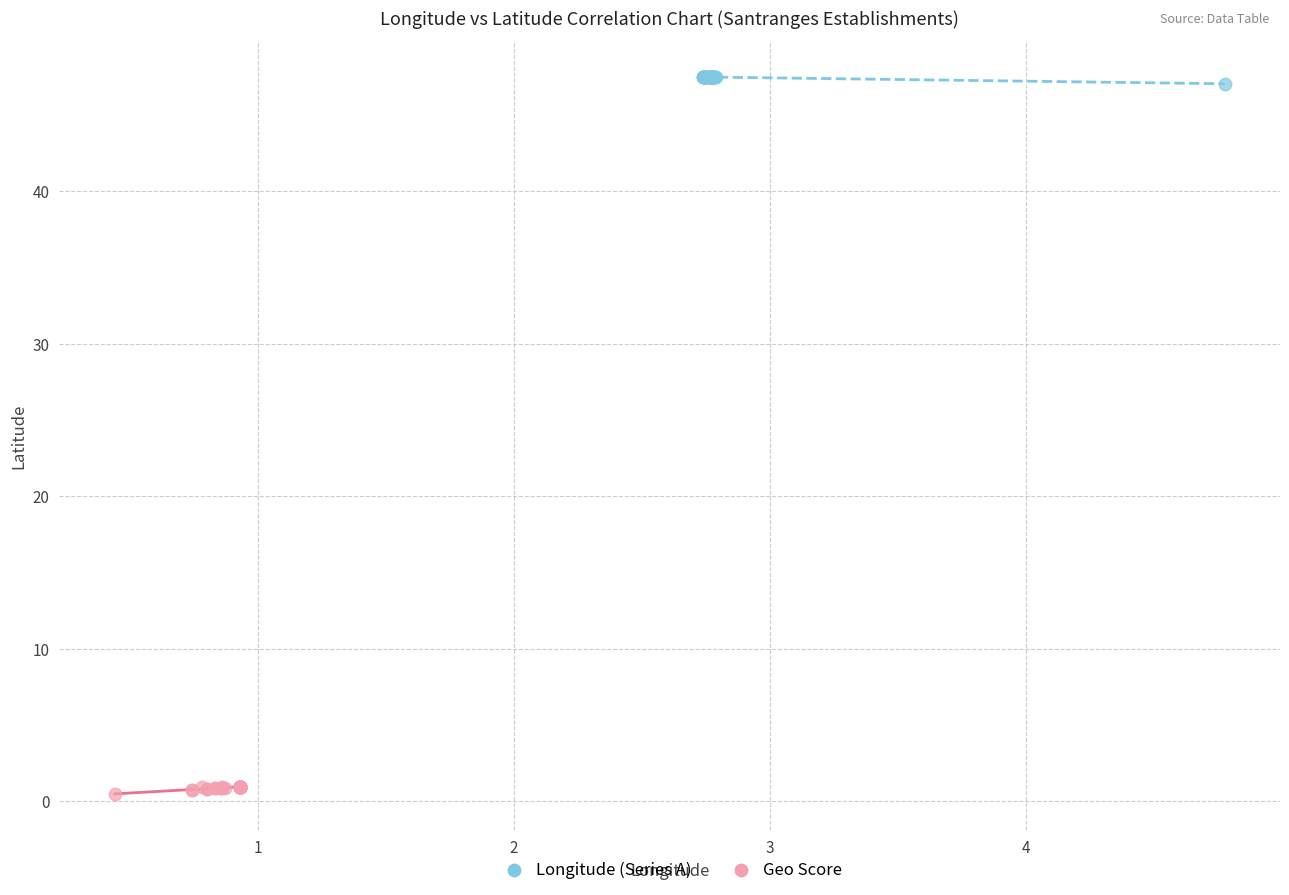

Which series reaches the minimum Y coordinate?

Geo Score